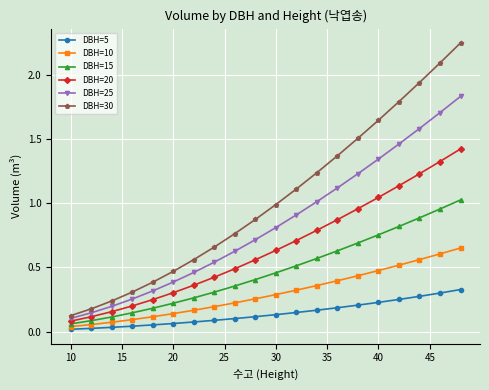

Rank the series by their average value, from lowest to highest.

DBH=5, DBH=10, DBH=15, DBH=20, DBH=25, DBH=30